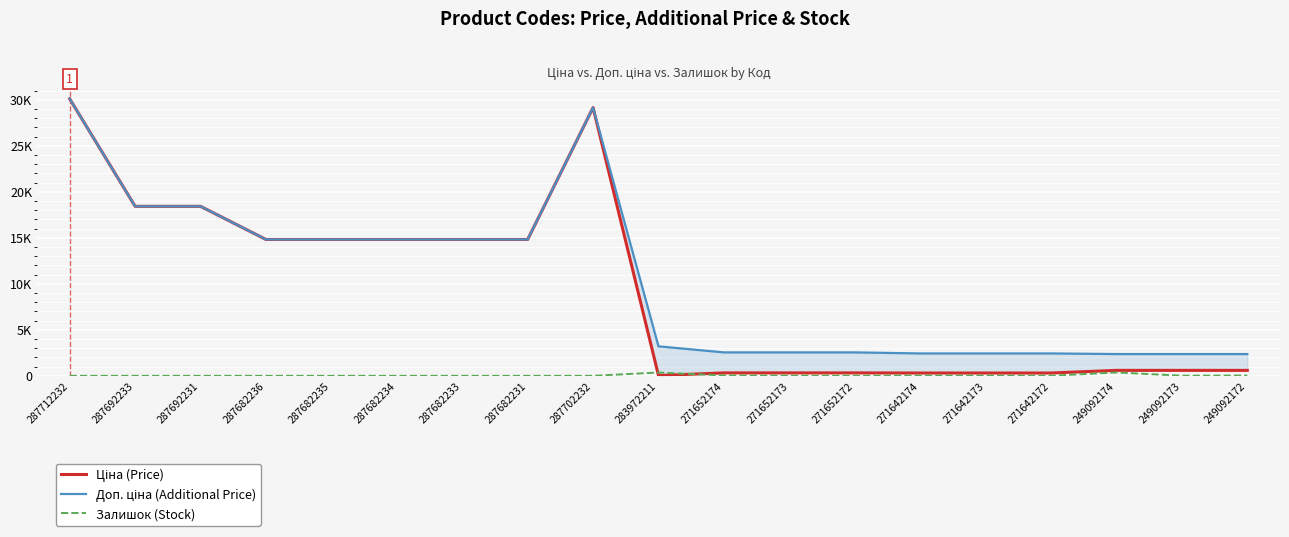

The Ціна series shows 489.7 at 271642174. True or false?

False